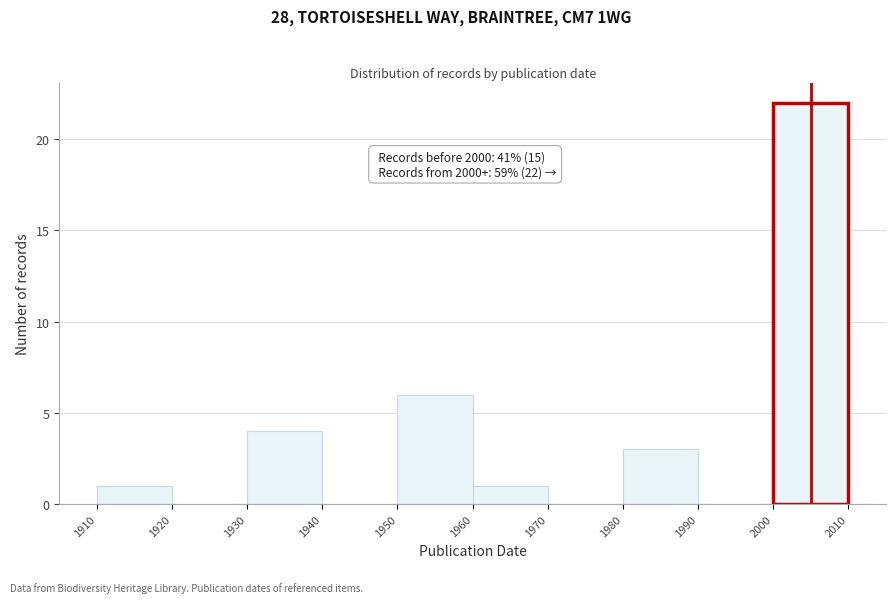

Which range on the x-axis has the tallest bar?

2000 to 2010